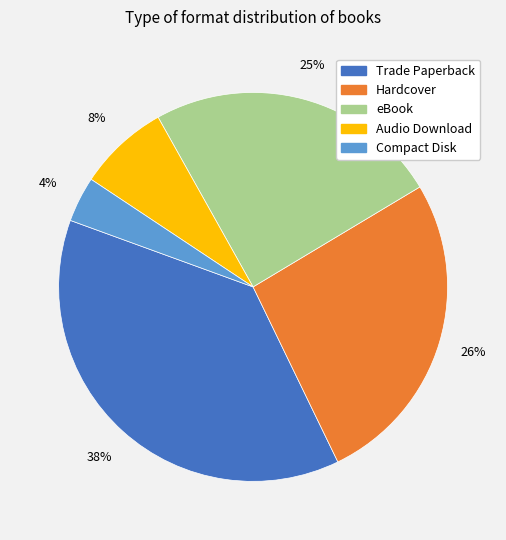

Which category has the smallest portion of the pie?

Compact Disk